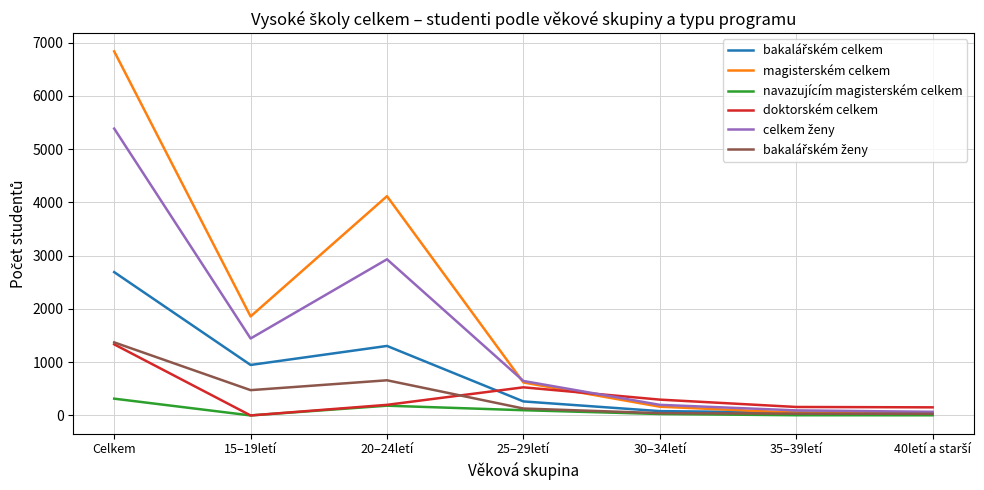

Which series has the widest spread of values?

magisterském celkem